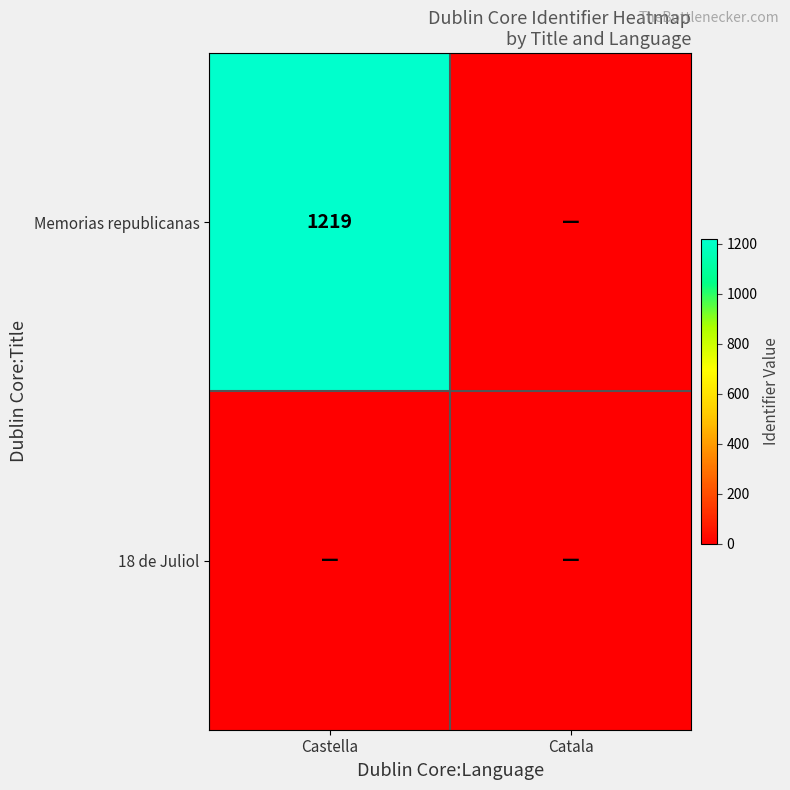

Is it true that Memorias republicanas equals 1219 at Castella?

True